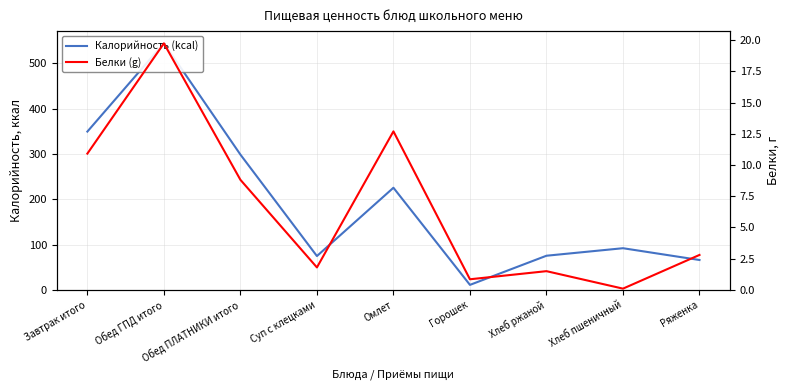

What is the lowest value of the Белки (g) series?

0.1